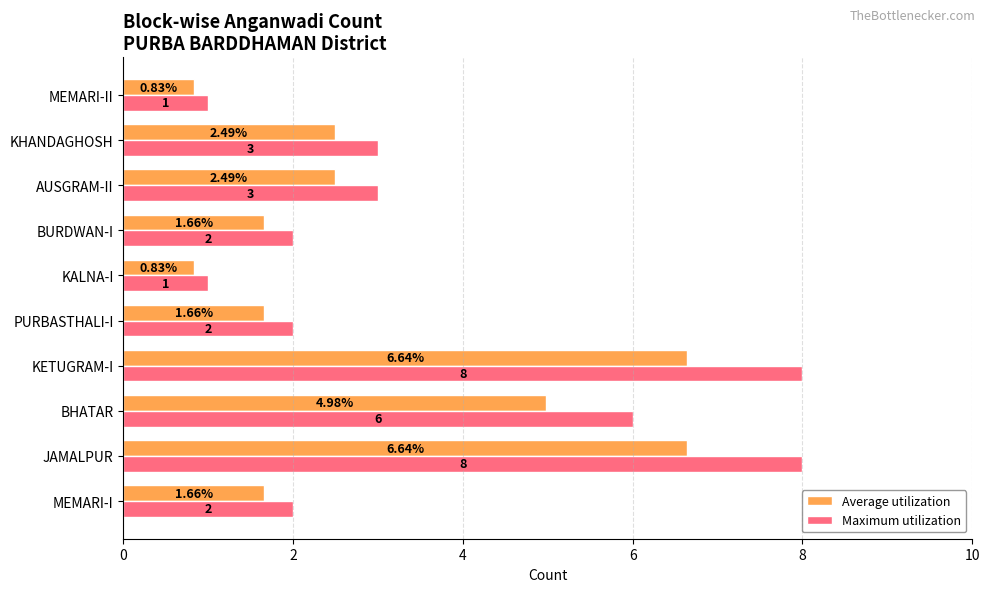

Which series has the largest total across all categories?

Maximum utilization